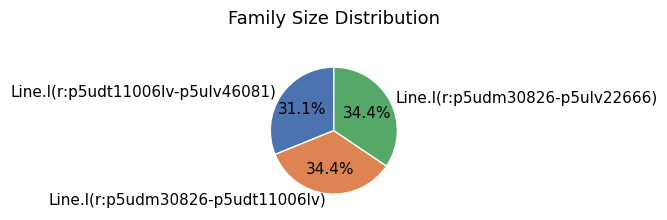

Combined, what portion of the pie is Line.l(r:p5udt11006lv-p5ulv46081) and Line.l(r:p5udm30826-p5ulv22666)?

65.6%